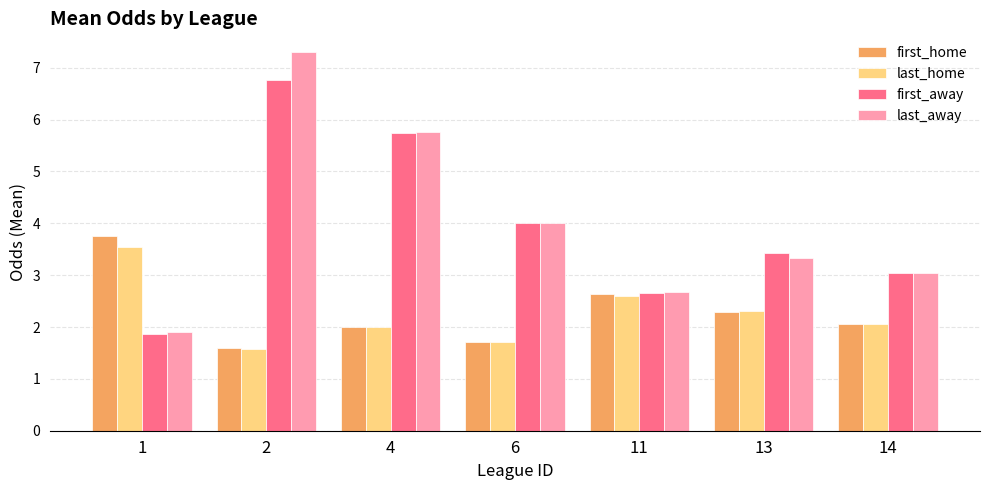

What is the maximum value shown in the chart?

7.3